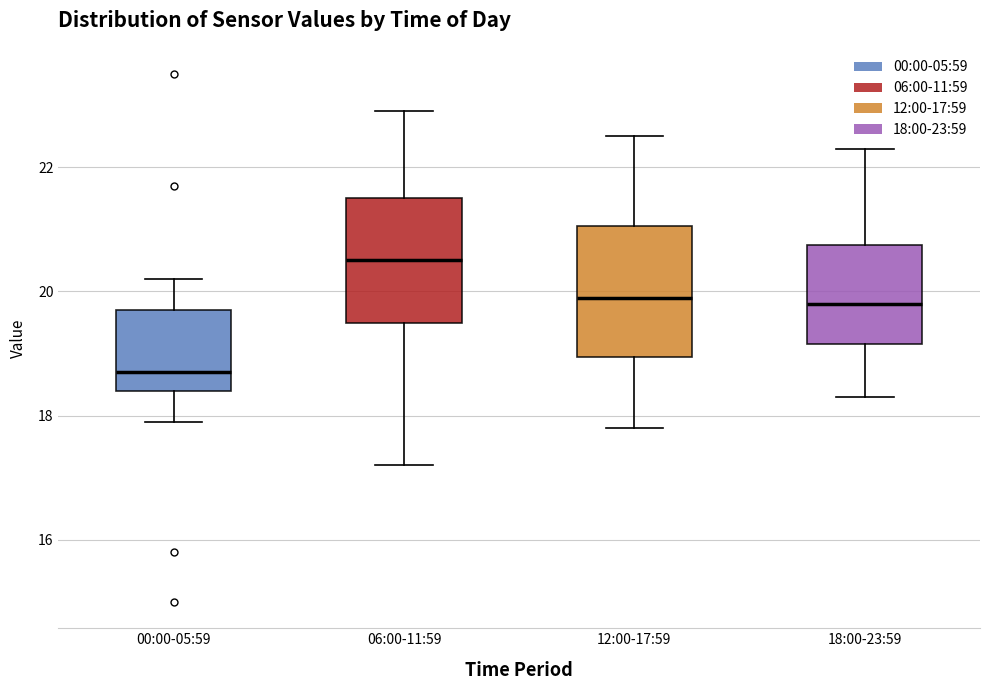

Which box's median line is the lowest?

00:00-05:59